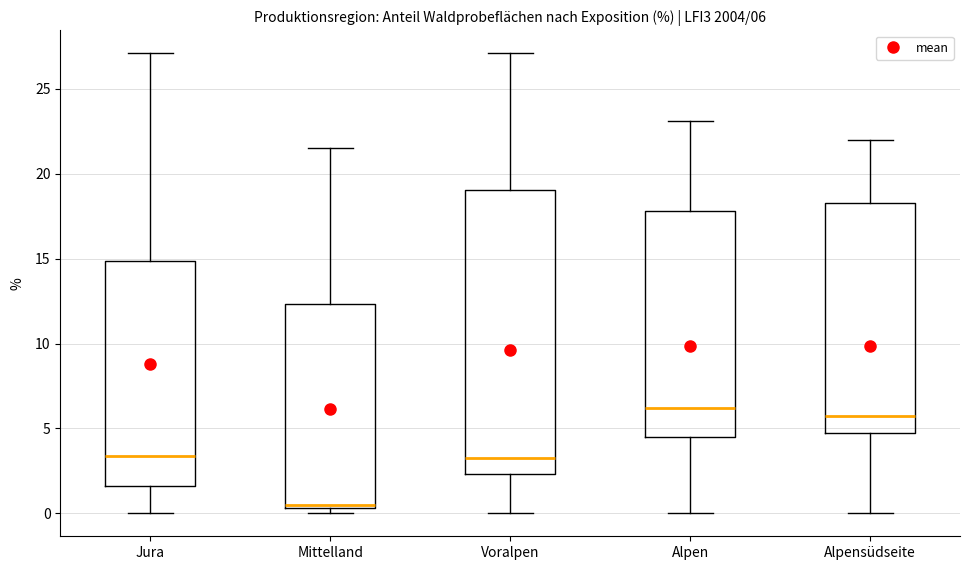

Which box's median line is the lowest?

Mittelland